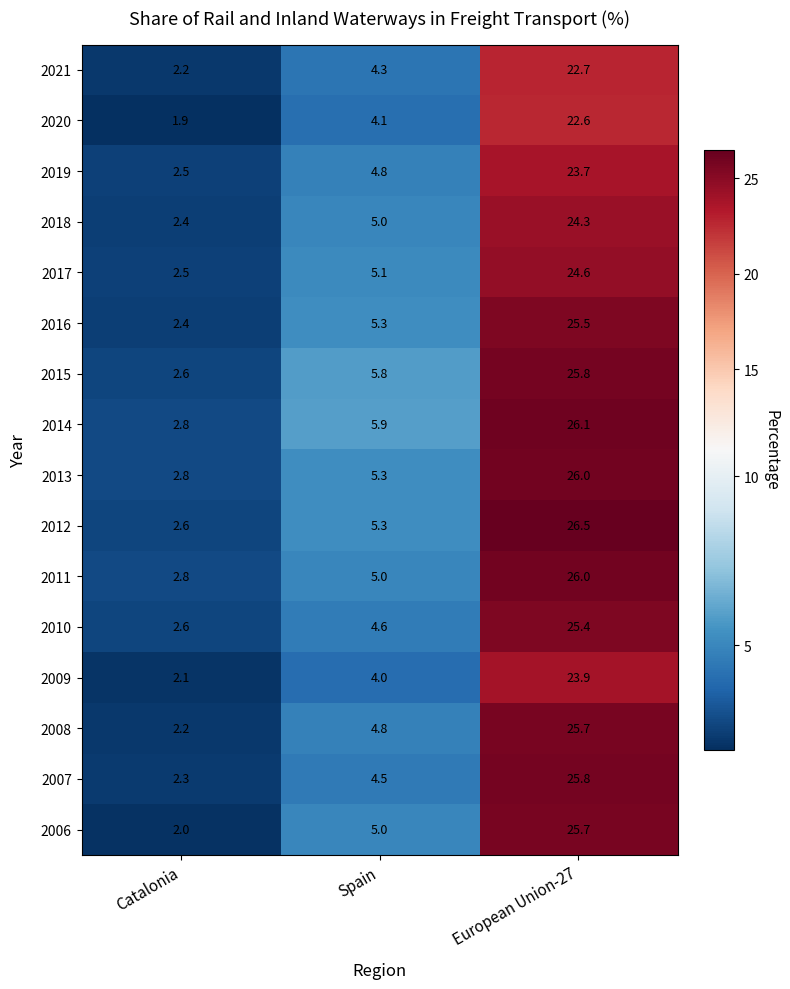

Is it true that 2016 equals 3.3 at Spain?

False